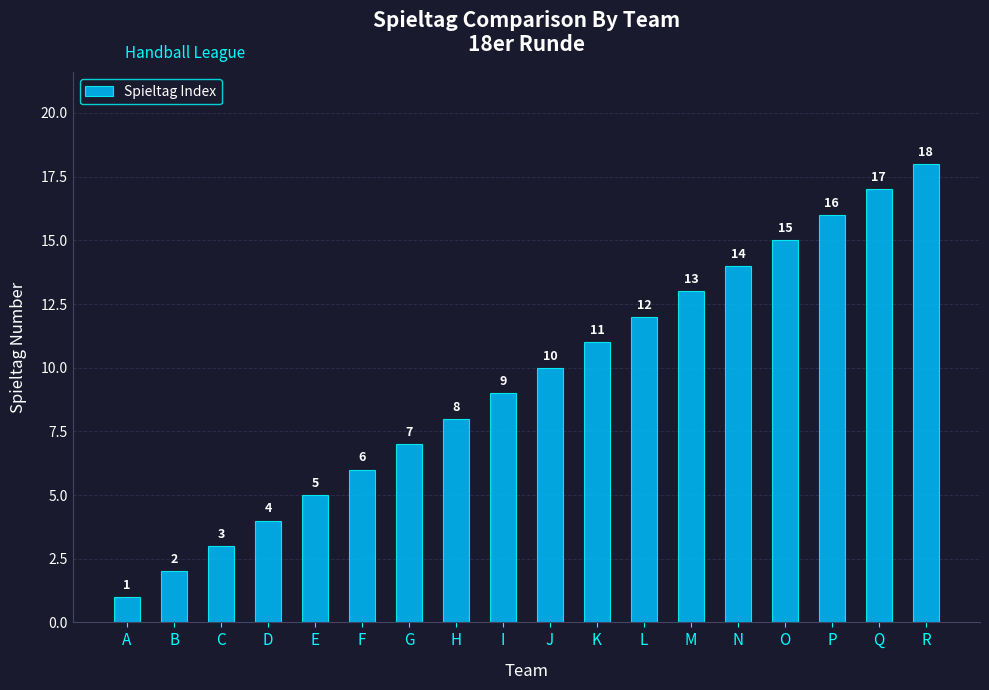

List the labels in order of value, smallest first.

A, B, C, D, E, F, G, H, I, J, K, L, M, N, O, P, Q, R